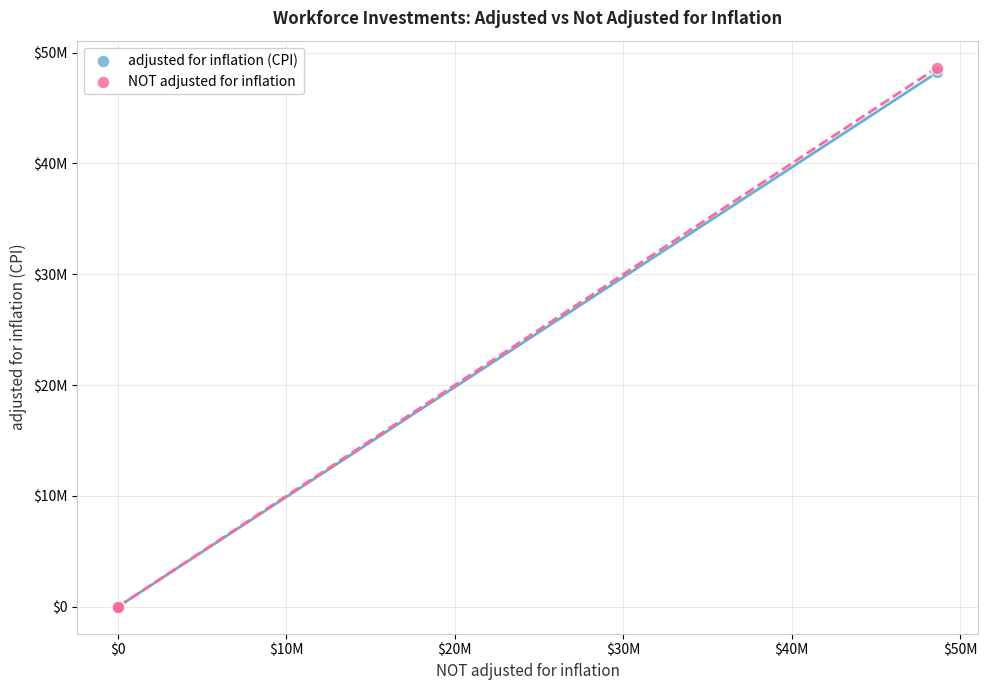

Which series has the largest Y range (max minus min)?

NOT adjusted for inflation